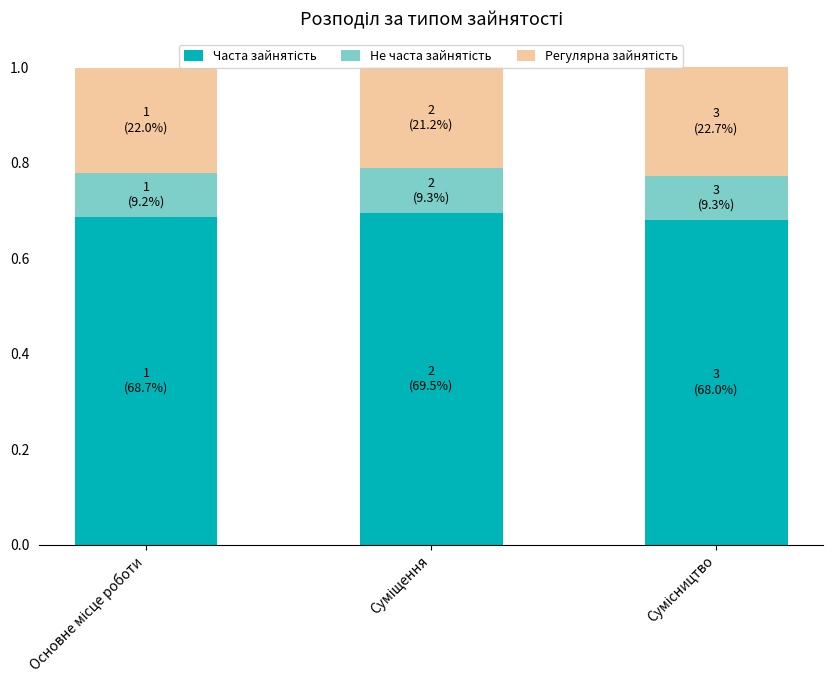

Count the number of categories in the chart.

3